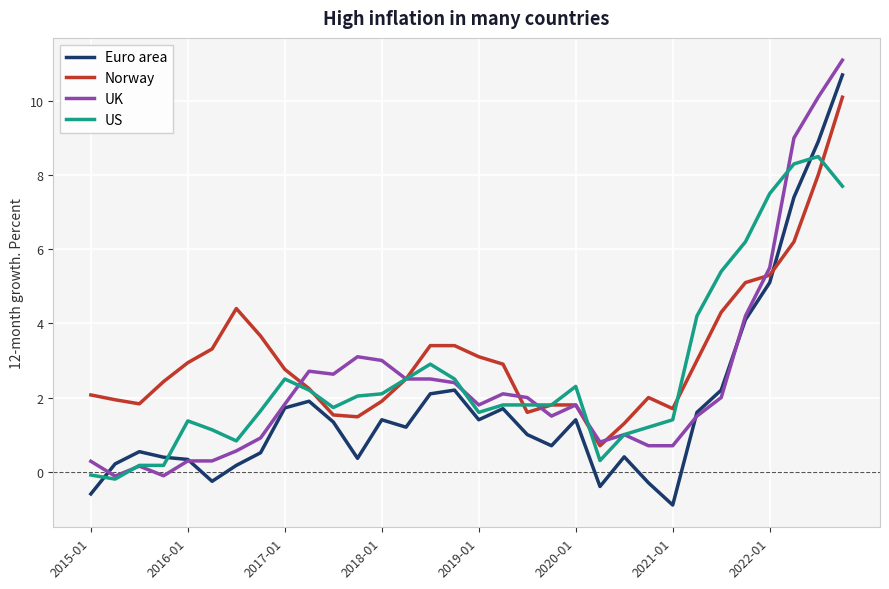

What is the minimum value for Norway?

0.7